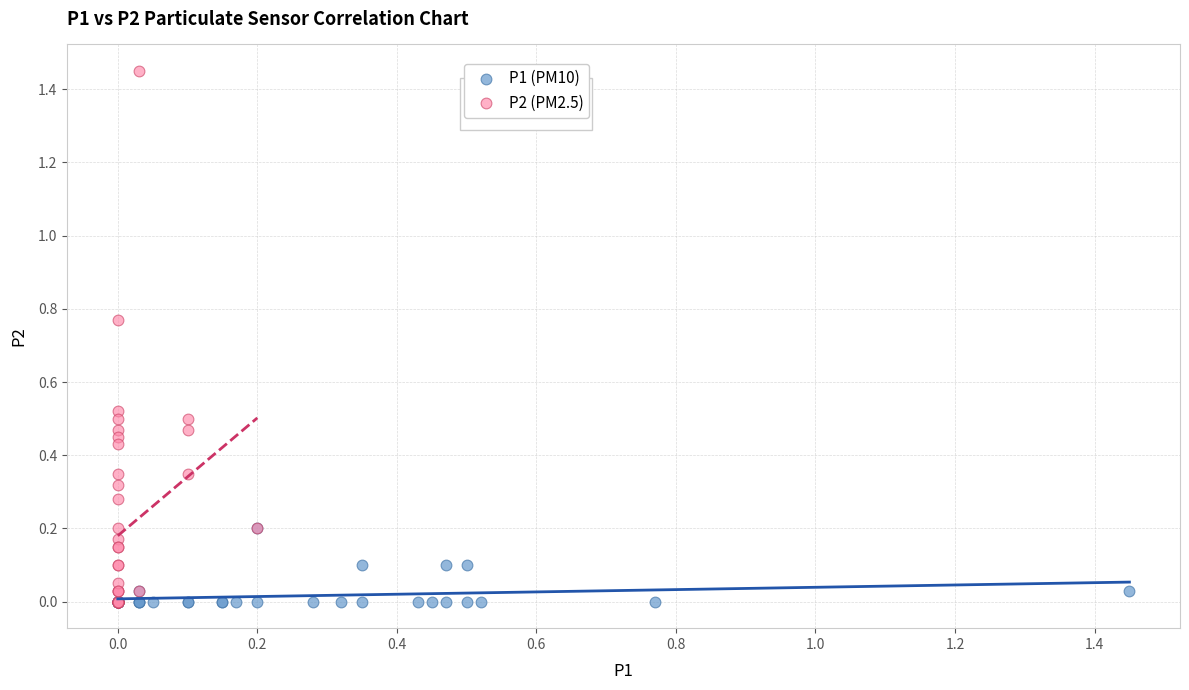

Which series has the widest spread of Y values?

P2 (PM2.5)